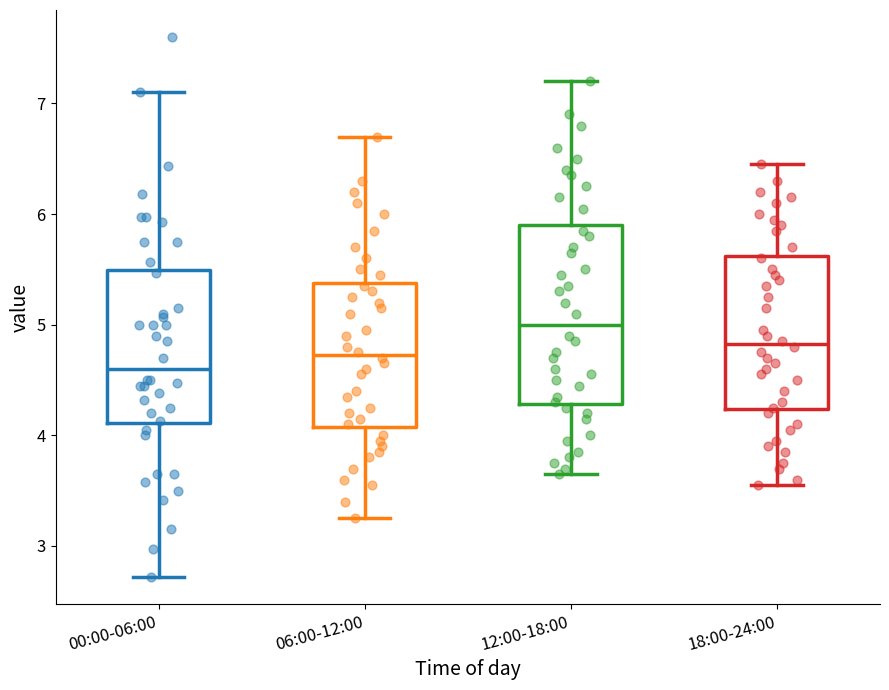

Reading left to right, read every box against the y-axis: the position of its median line, the range the box covers, and the ends of its whiskers. The values are not printed on the chart, so give them approximately, as read against the axis.

00:00-06:00: median 4.6, box 4.1 to 5.5, whiskers 2.7 to 7.1
06:00-12:00: median 4.7, box 4.1 to 5.4, whiskers 3.3 to 6.7
12:00-18:00: median 5.0, box 4.3 to 5.9, whiskers 3.7 to 7.2
18:00-24:00: median 4.8, box 4.2 to 5.6, whiskers 3.6 to 6.5